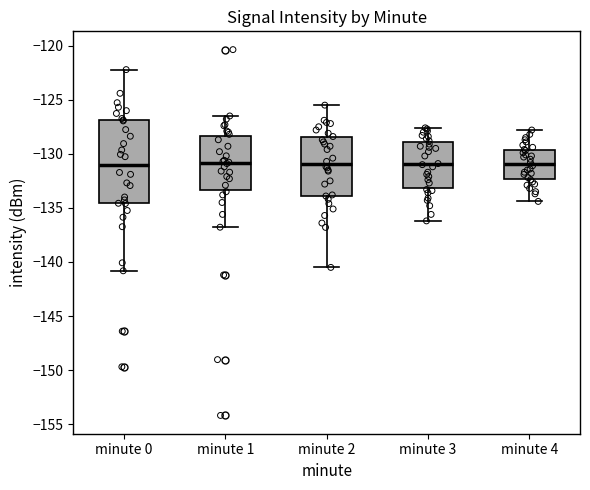

Reading left to right, transcribe this box plot: for each box, give where its median line is, the range the box spans, and where its two whiskers end, as read against the y-axis. The values are not printed on the chart, so give them approximately, as read against the axis.

minute 0: median -131.0, box -134.5 to -127.0, whiskers -141.0 to -122.0
minute 1: median -131.0, box -133.5 to -128.5, whiskers -137.0 to -126.5
minute 2: median -131.0, box -134.0 to -128.5, whiskers -140.5 to -125.5
minute 3: median -131.0, box -133.0 to -129.0, whiskers -136.0 to -127.5
minute 4: median -131.0, box -132.5 to -129.5, whiskers -134.5 to -128.0